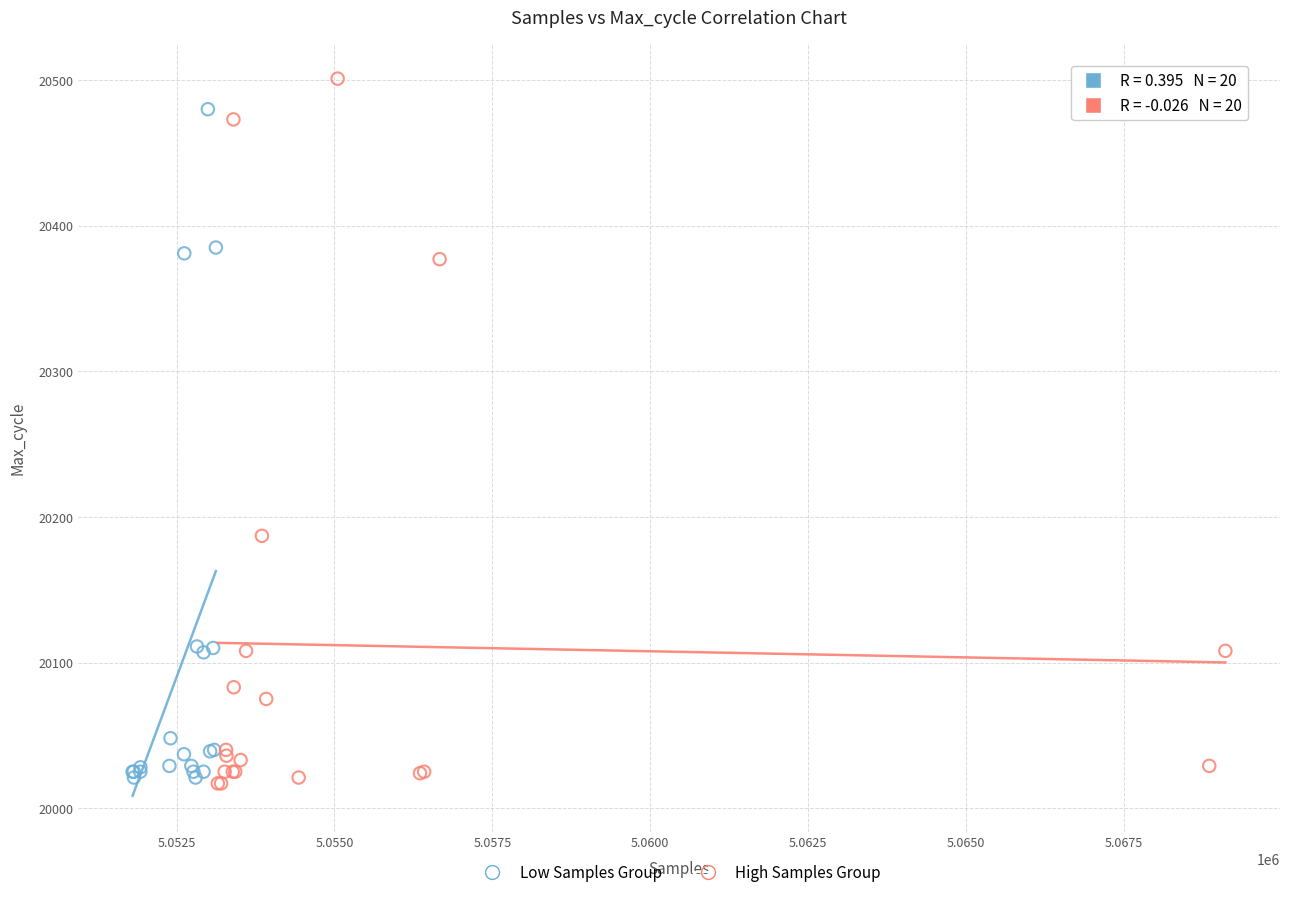

Which series has the widest spread of Y values?

High Samples Group